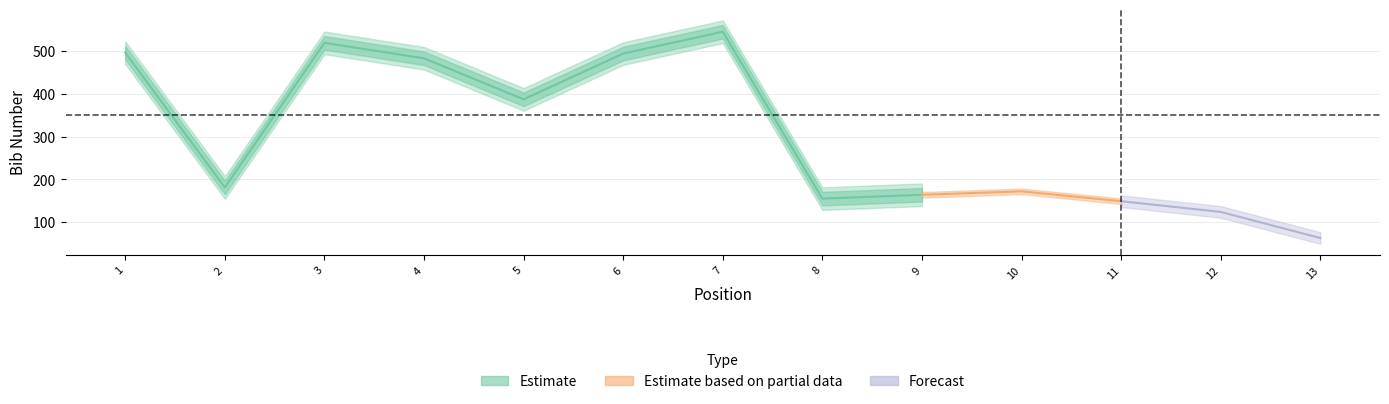

What is the average value of the Pos series?

7